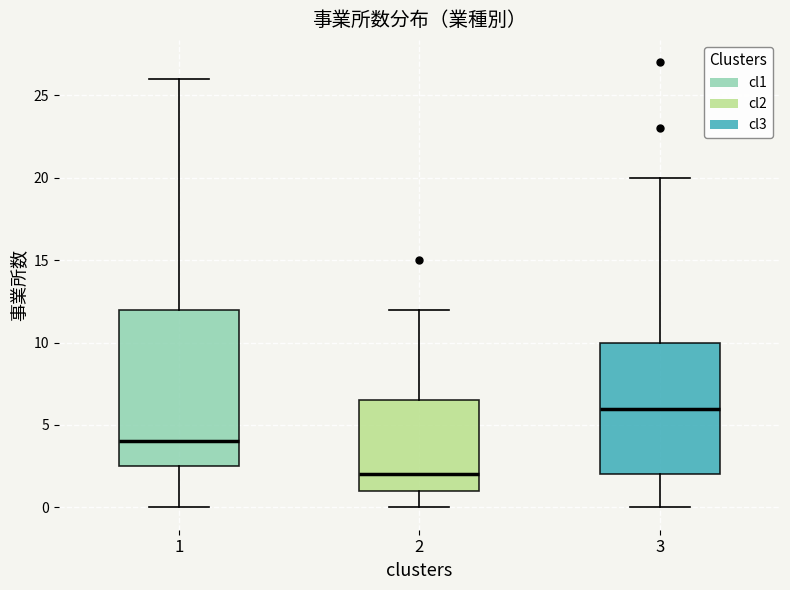

Reading left to right, read every box against the y-axis: the position of its median line, the range the box covers, and the ends of its whiskers. The values are not printed on the chart, so give them approximately, as read against the axis.

1: median 4.0, box 2.5 to 12.0, whiskers 0.0 to 26.0
2: median 2.0, box 1.0 to 6.5, whiskers 0.0 to 12.0
3: median 6.0, box 2.0 to 10.0, whiskers 0.0 to 20.0